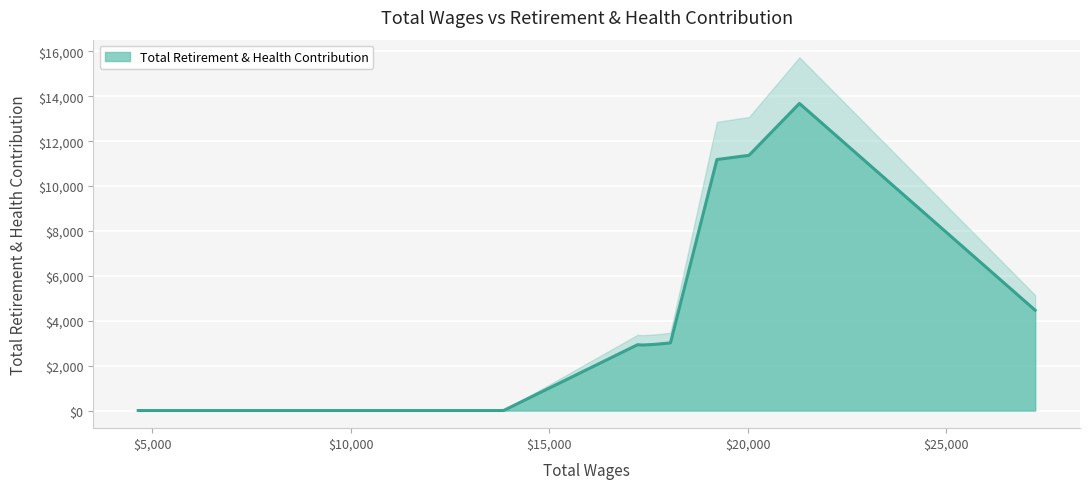

The chart shows a value of 2176 at 27239. True or false?

False